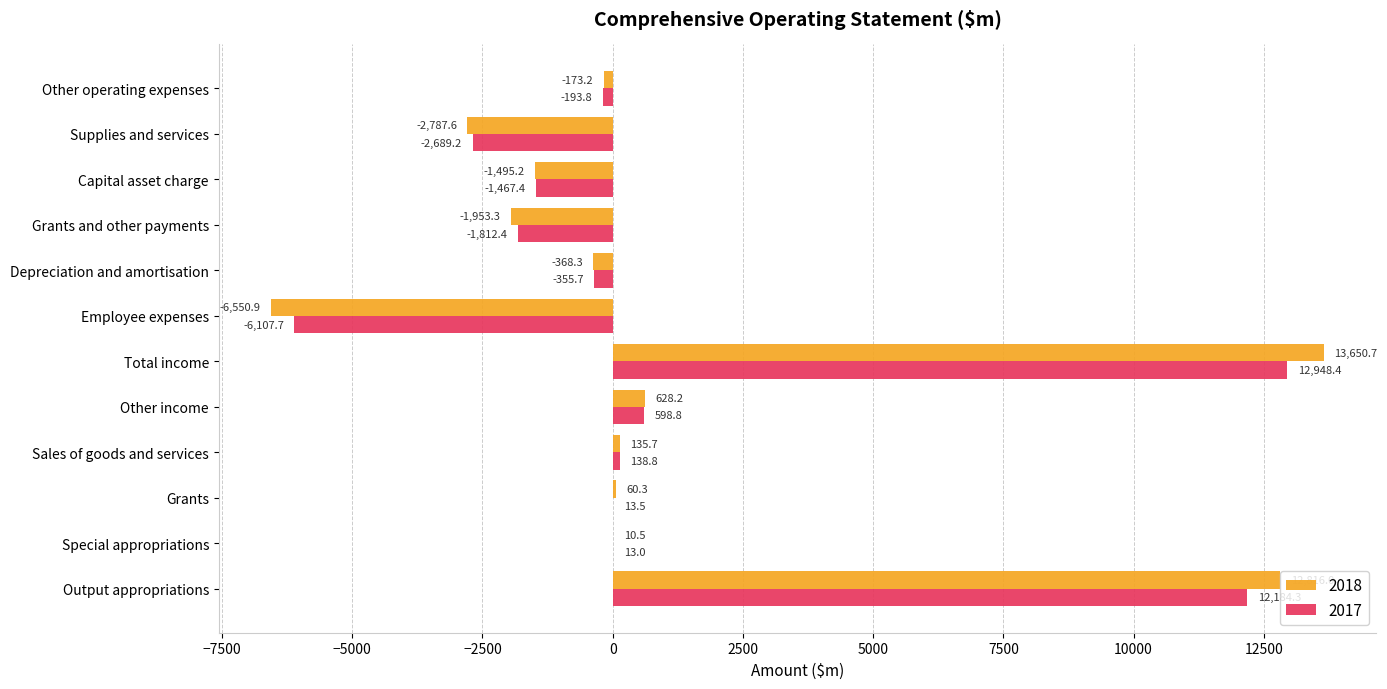

What is the sum of the 2017 values at Capital asset charge and Total income?

11481.0